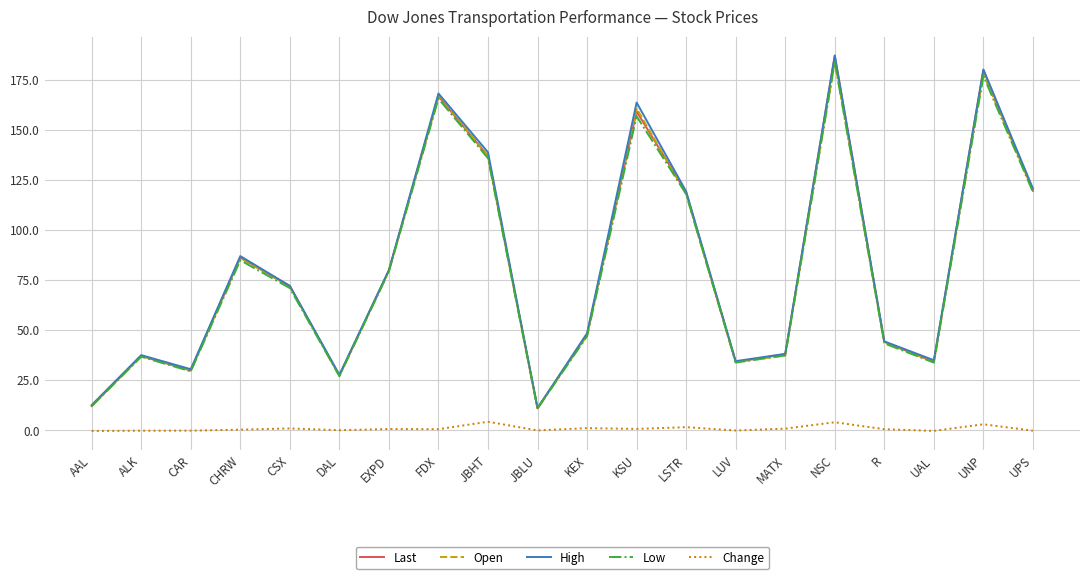

True or false: Low and Change cross at least once.

False